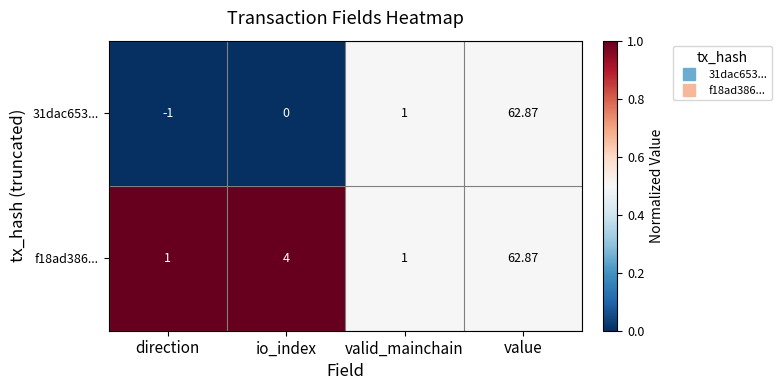

Rank the series by their average value, from lowest to highest.

31dac653..., f18ad386...